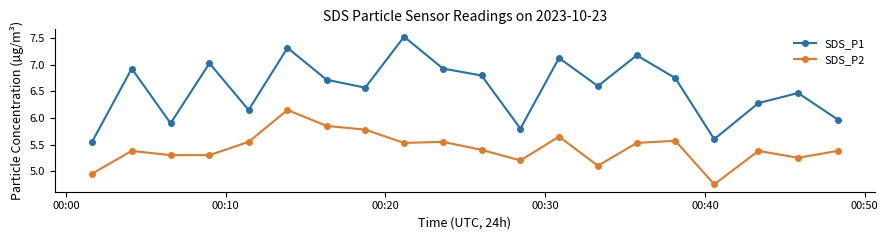

Rank the series by their maximum value, from highest to lowest.

SDS_P1, SDS_P2